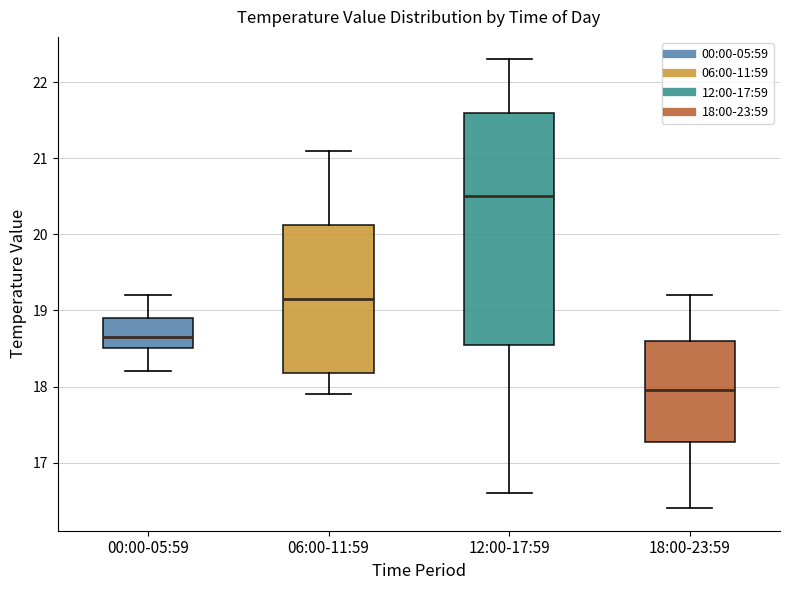

Reading left to right, read every box against the y-axis: the position of its median line, the range the box covers, and the ends of its whiskers. The values are not printed on the chart, so give them approximately, as read against the axis.

00:00-05:59: median 18.7, box 18.5 to 18.9, whiskers 18.2 to 19.2
06:00-11:59: median 19.2, box 18.2 to 20.1, whiskers 17.9 to 21.1
12:00-17:59: median 20.5, box 18.6 to 21.6, whiskers 16.6 to 22.3
18:00-23:59: median 18.0, box 17.3 to 18.6, whiskers 16.4 to 19.2